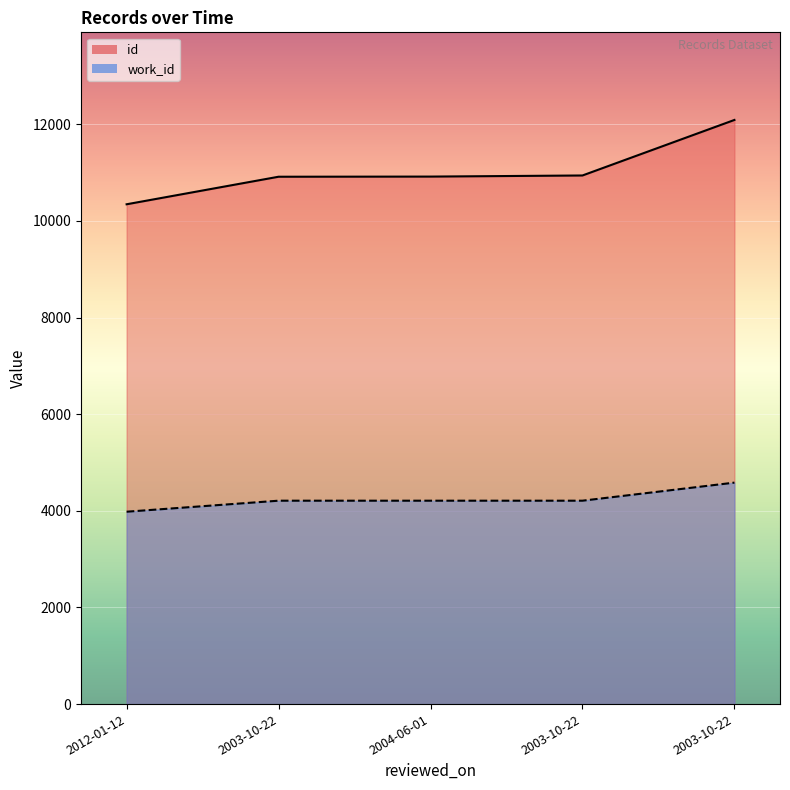

Reading left to right, list all the values displayed in this chart.

id: 2012-01-12=10343	2003-10-22=10913	2004-06-01=10916	2003-10-22=10939	2003-10-22=12088
work_id: 2012-01-12=3981	2003-10-22=4209	2004-06-01=4209	2003-10-22=4209	2003-10-22=4583